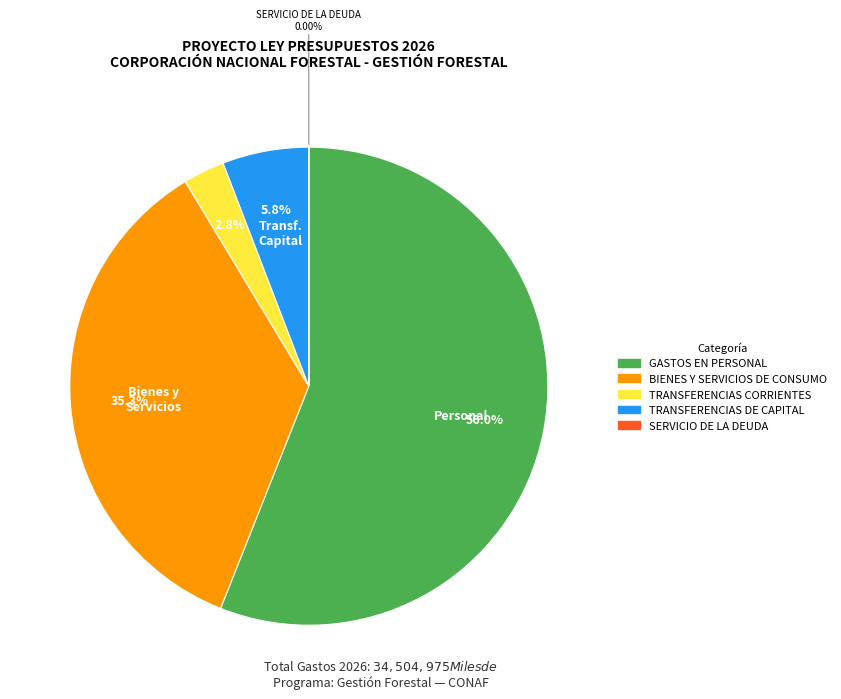

Is there a majority slice in this chart?

Yes